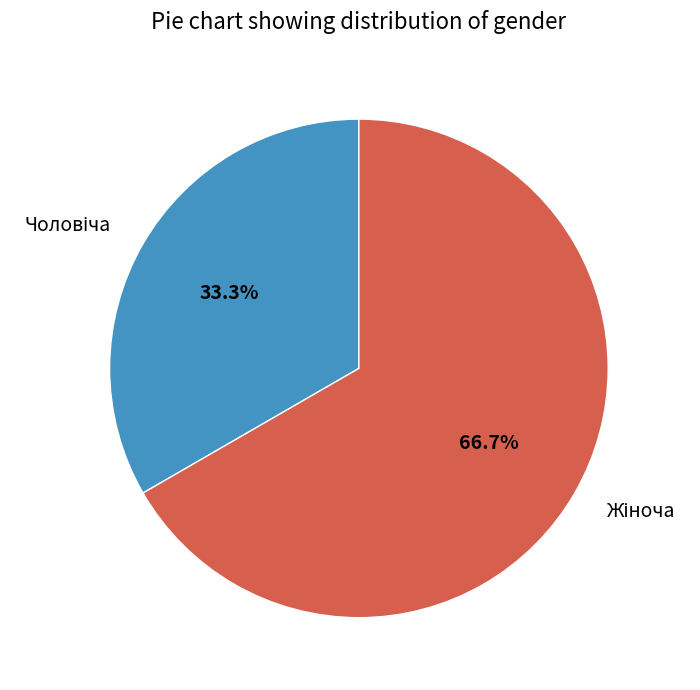

Does any single category account for the majority?

Yes